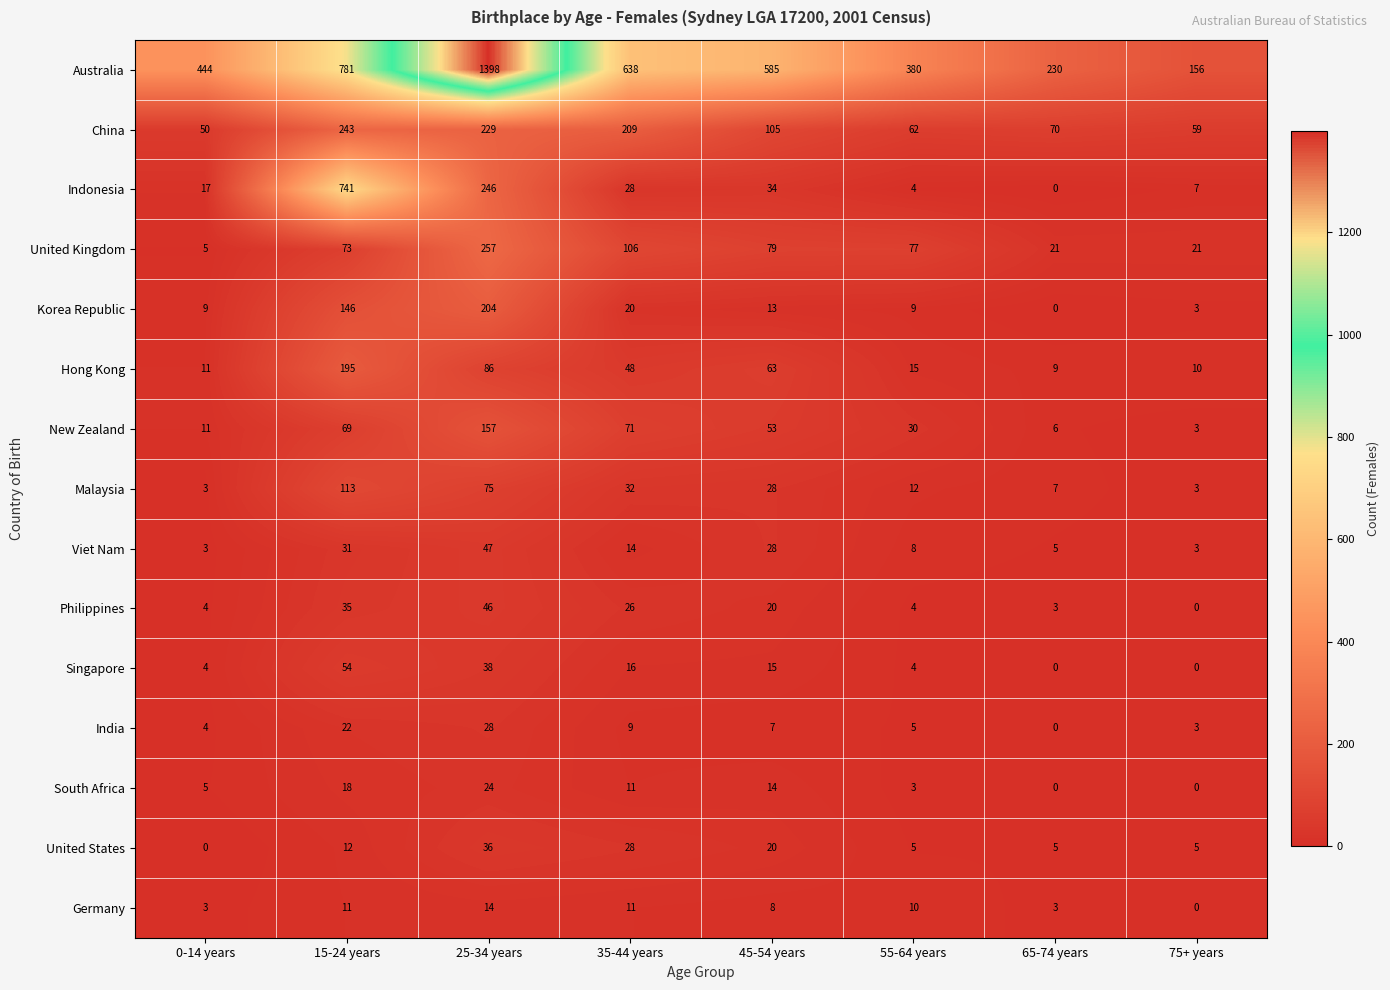

True or false: Hong Kong has a value of 10 at 75+ years.

True